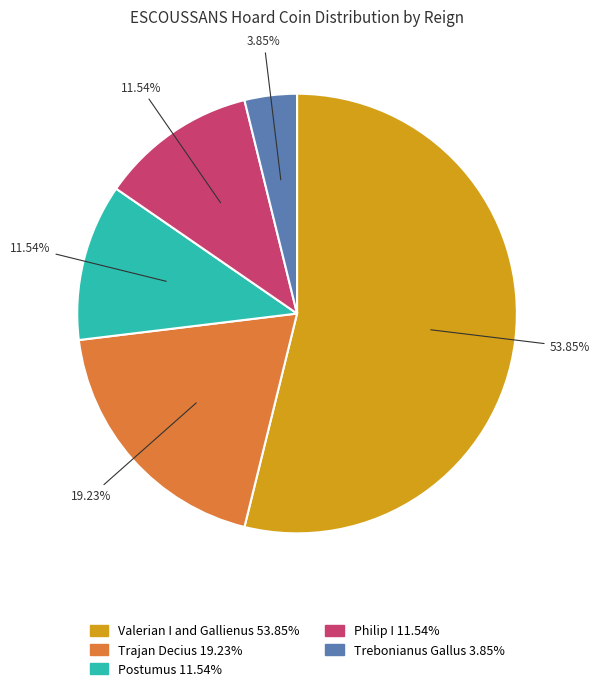

Does any single category account for the majority?

Yes